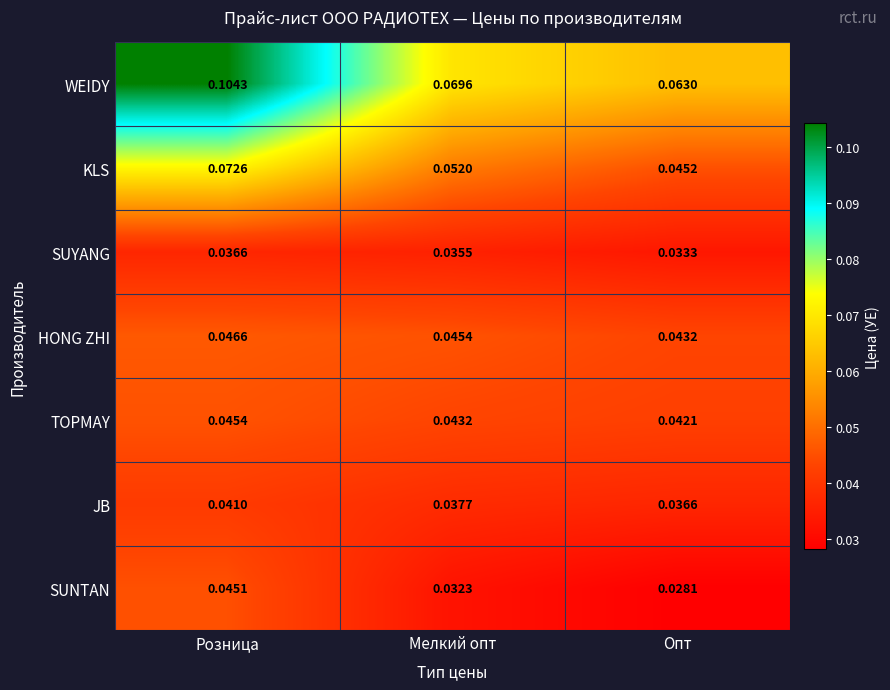

Rank the series at Мелкий опт from highest to lowest value.

WEIDY, KLS, HONG ZHI, TOPMAY, JB, SUYANG, SUNTAN